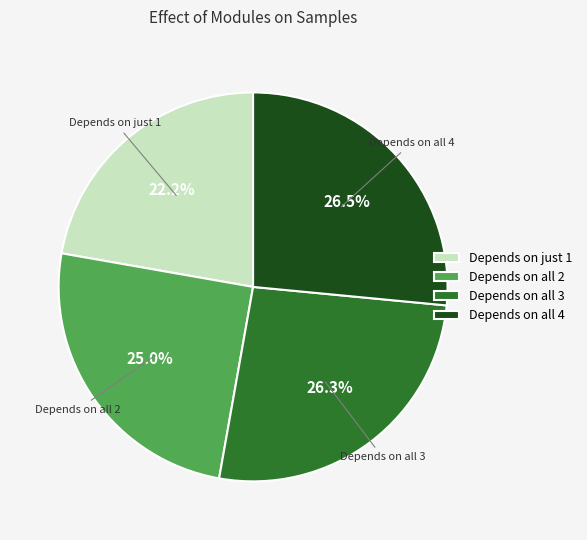

What is the ratio of the value at Depends on all 3 to the value at Depends on just 1?

1.2